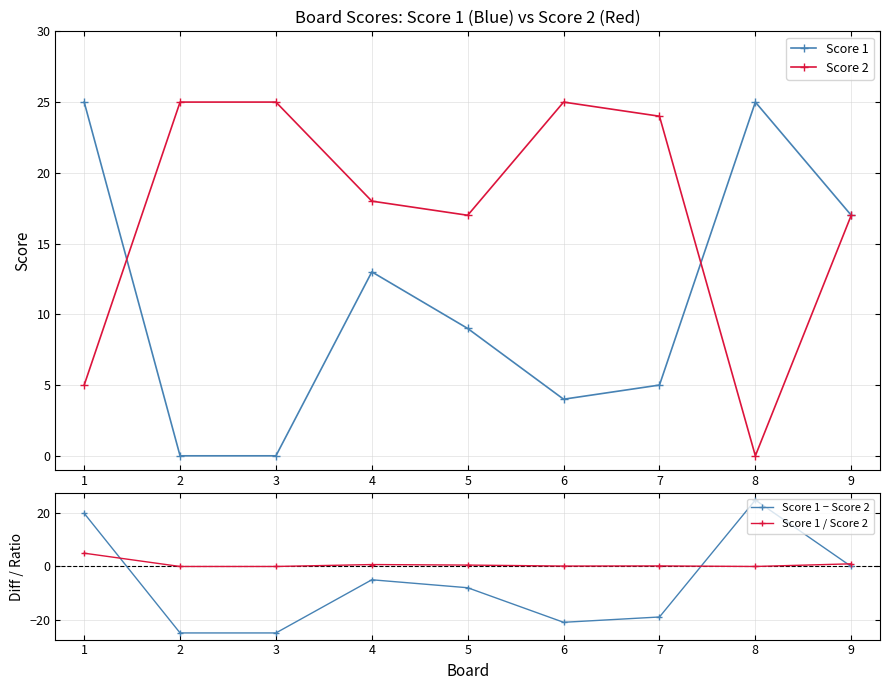

In Score 1 / Score 2, how many points are lower than both neighbors (excluding endpoints)?

2